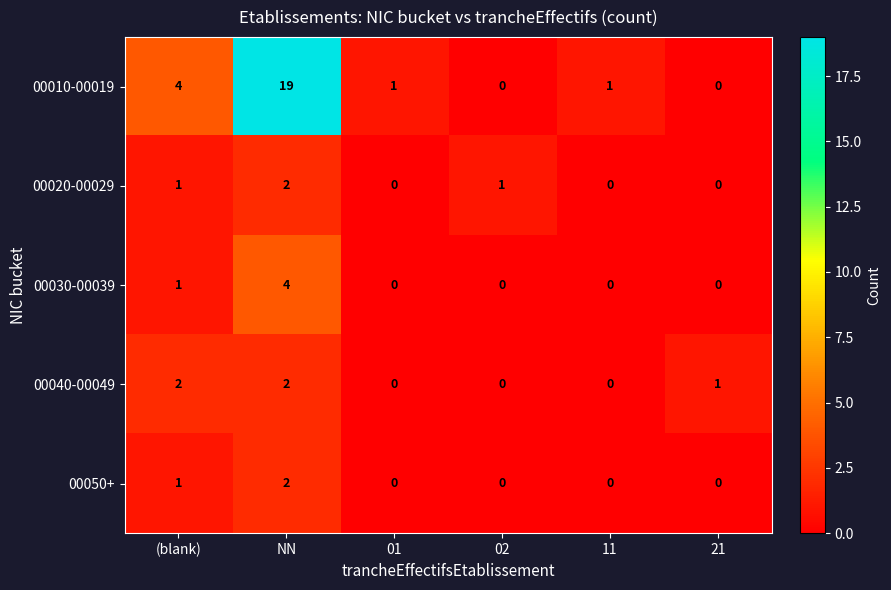

At which label is 00050+ closest to 1?

(blank)